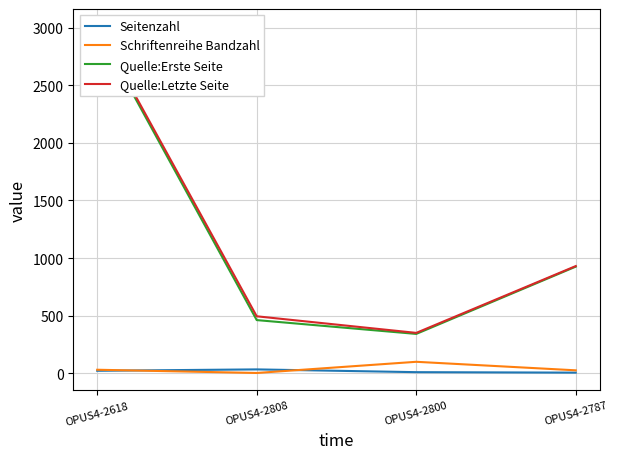

What position from the right is OPUS4-2787?

1